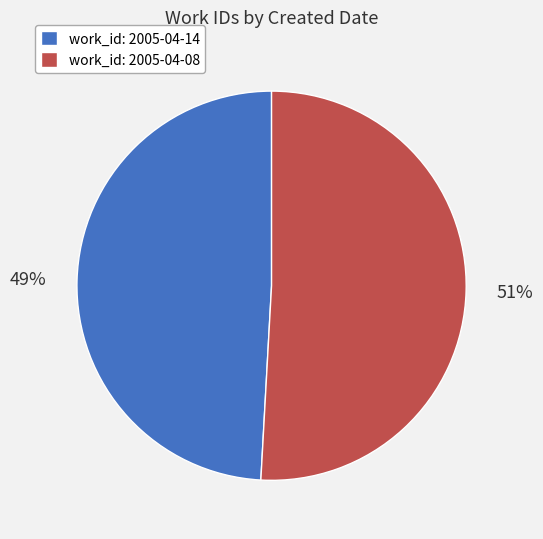

To the nearest percent, what percentage of the pie is work_id: 2005-04-14?

49%